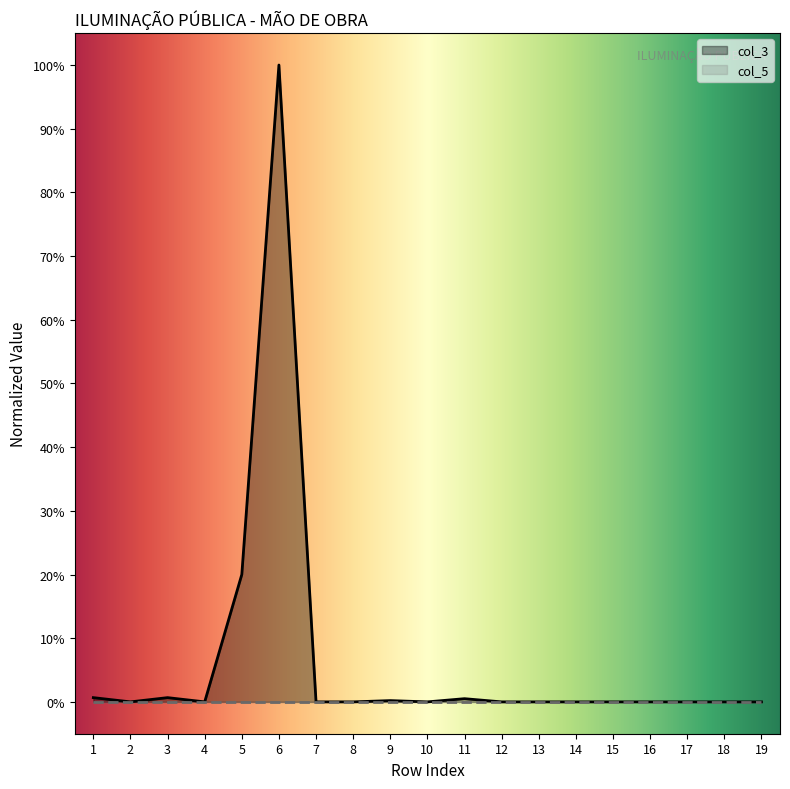

True or false: the data shows 0.0 at 7.

True